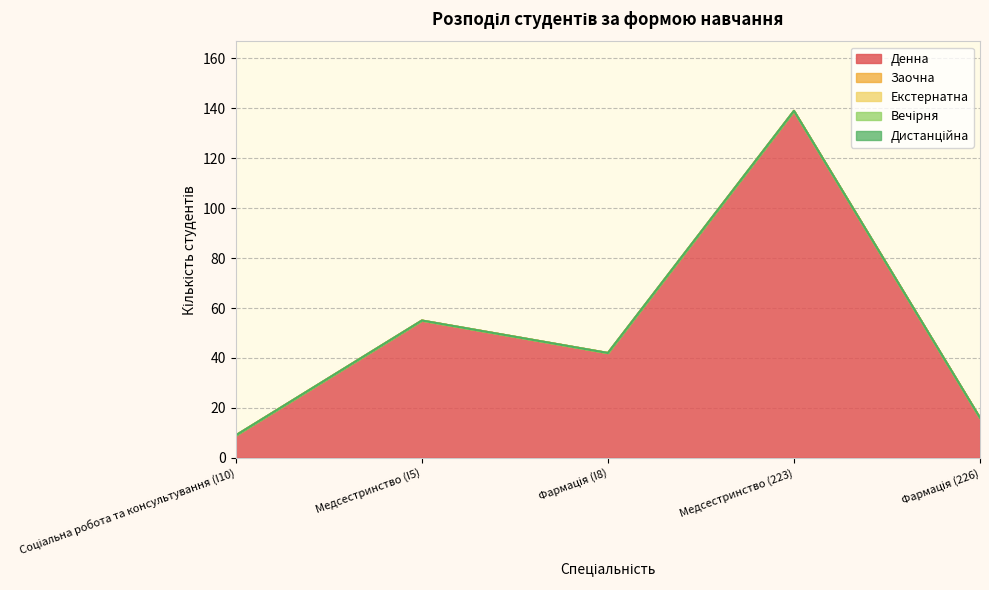

In Денна, how many points are lower than both neighbors (excluding endpoints)?

1